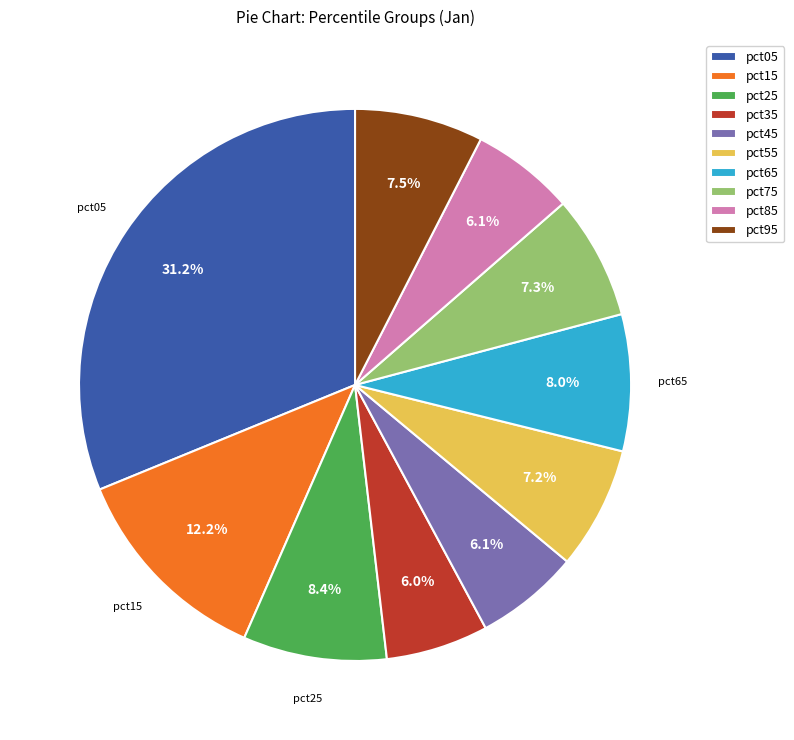

How many slices are in this pie chart?

10